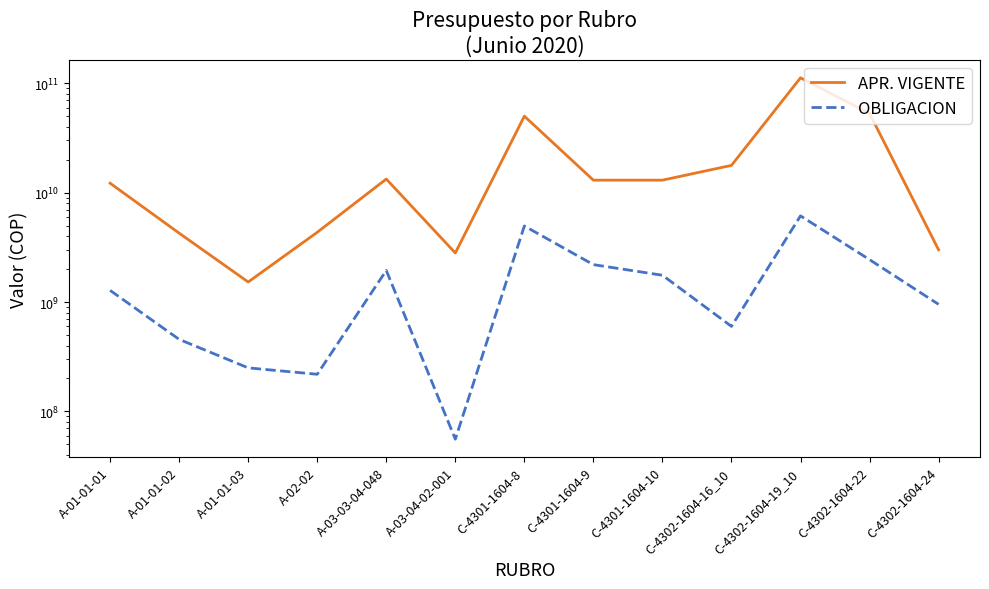

True or false: APR. VIGENTE and OBLIGACION intersect in this chart.

False